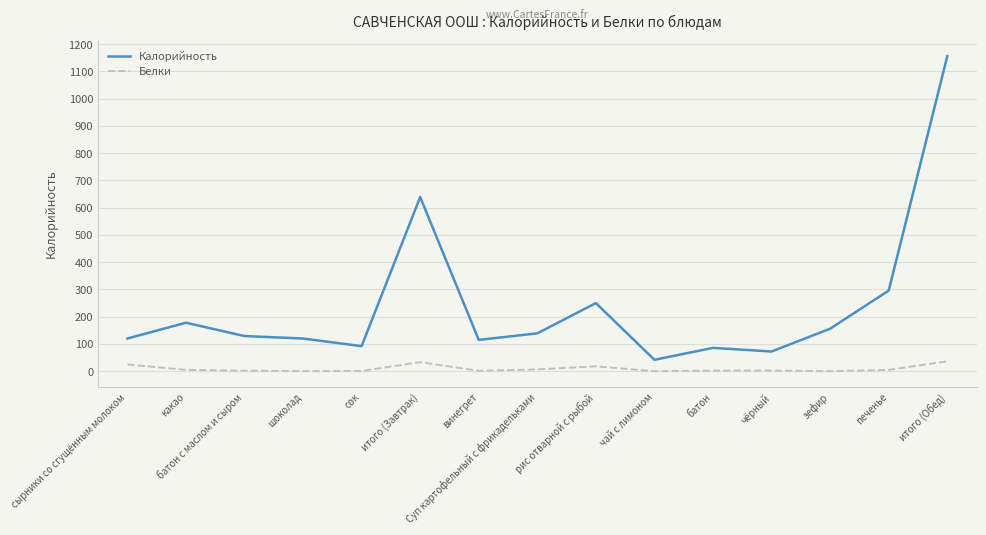

True or false: Калорийность has a value of 102.0 at какао.

False